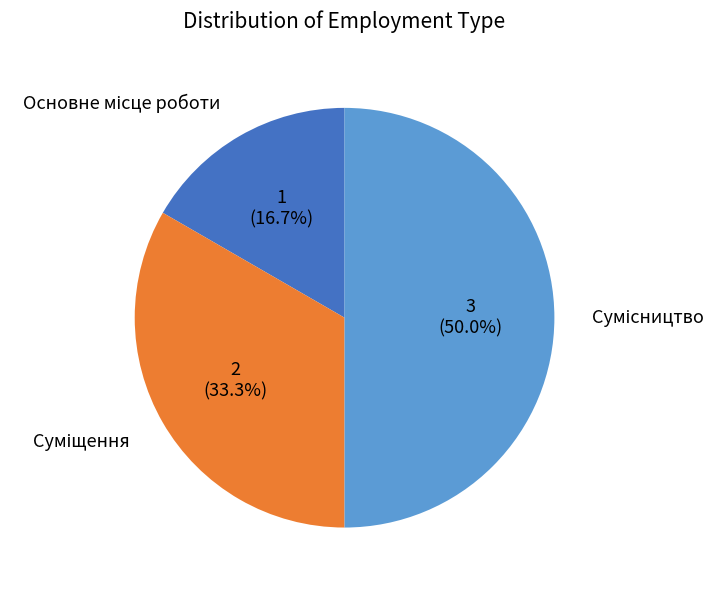

Count the number of slices in the pie.

3